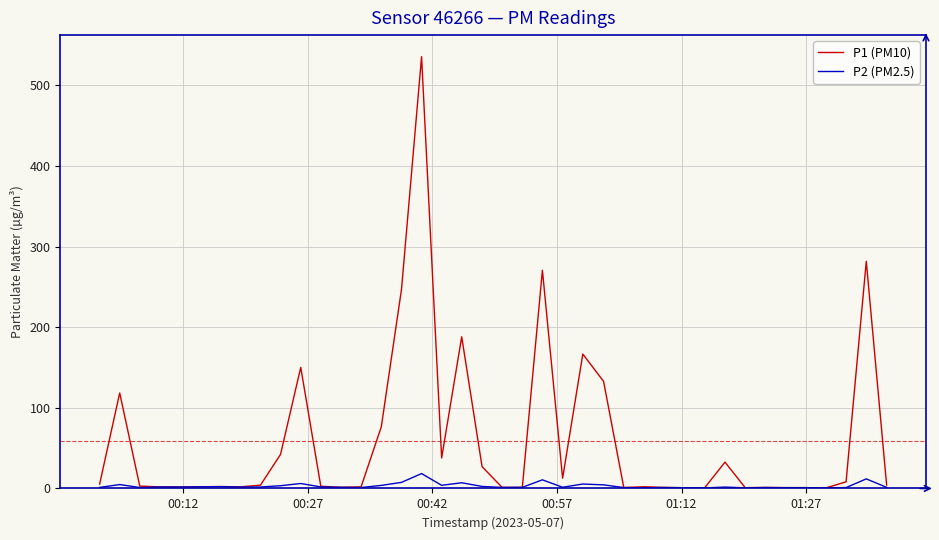

Which series has the largest range (max minus min)?

P1 (PM10)